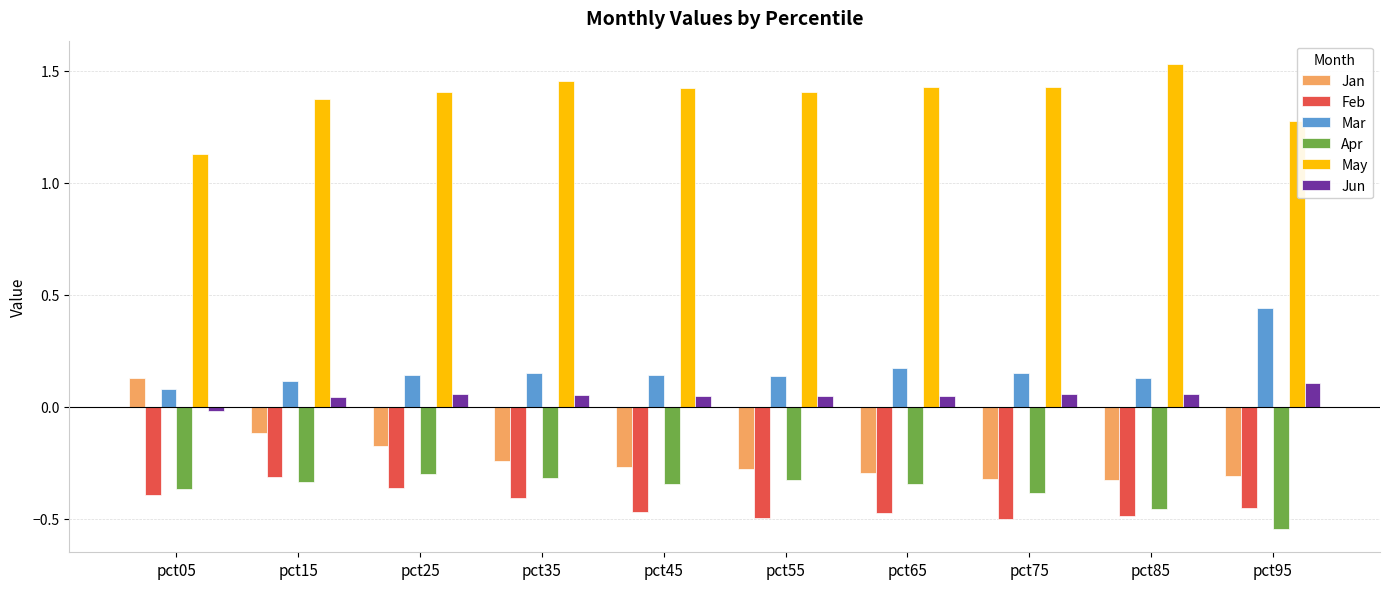

Which series changed the most between pct45 and pct75?

Jan